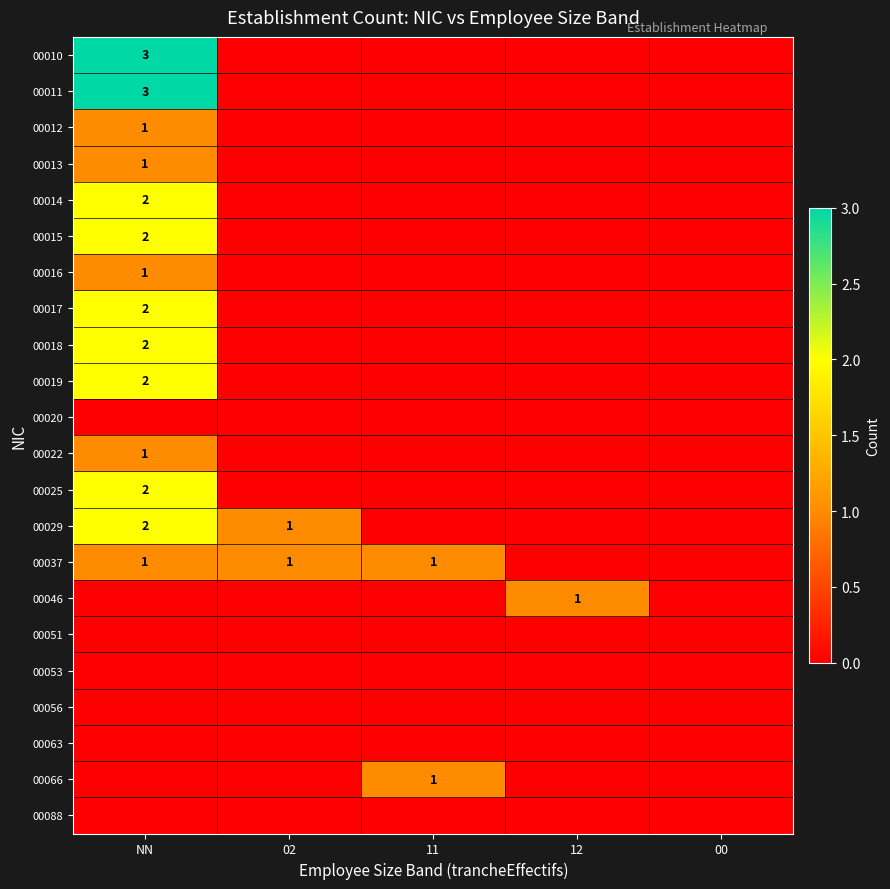

What is the spread (max minus min) of values at NN?

3